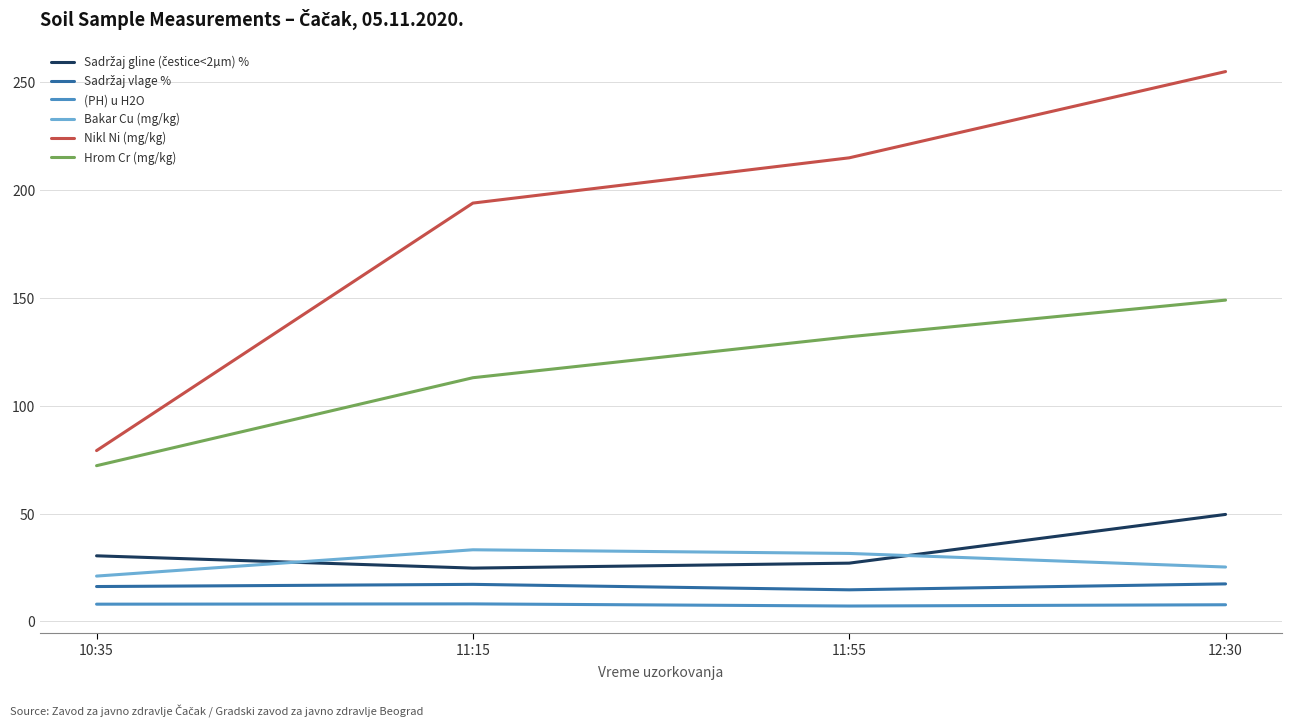

What is the difference between the maximum and second lowest values in the Nikl Ni (mg/kg) series?

61.0